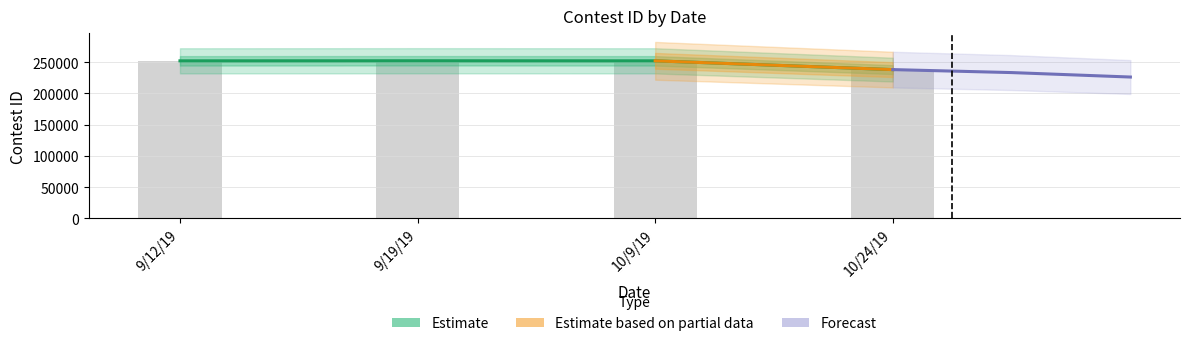

Is it true that the value at 10/24/19 is 76084?

False